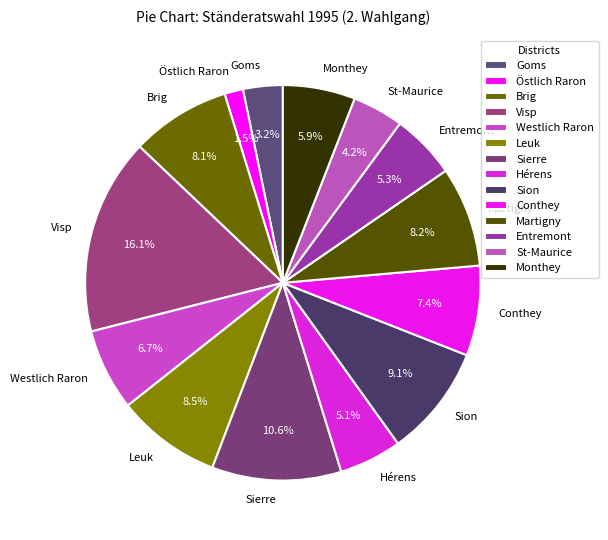

Which category has the smallest portion of the pie?

Östlich Raron